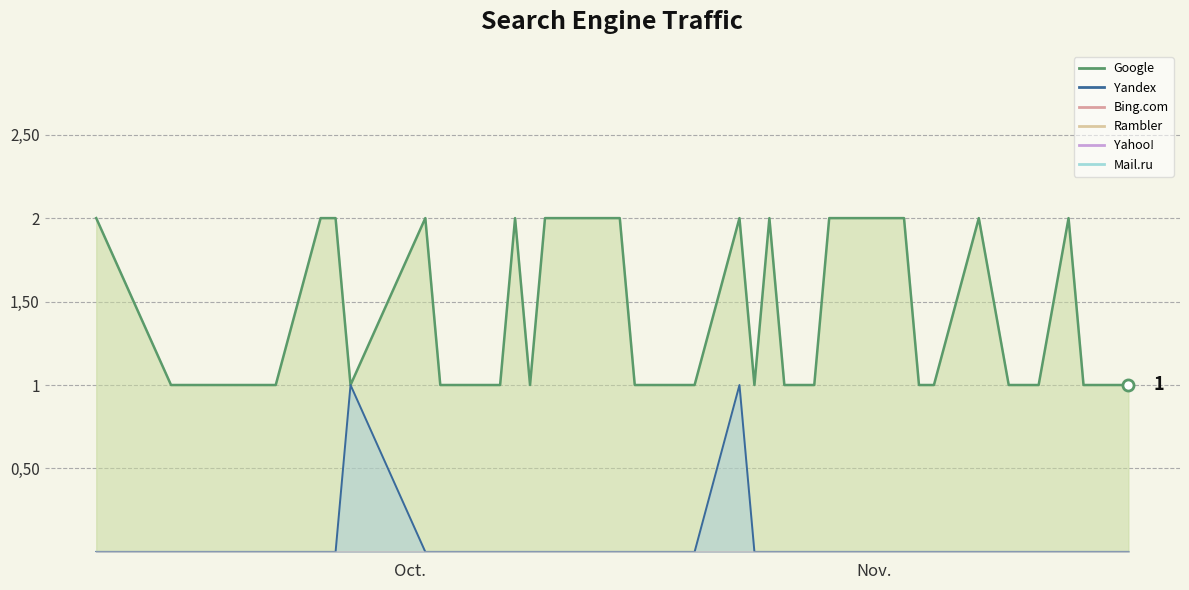

Reading left to right, transcribe all the data shown in this chart.

Yandex: 2020-09-10=0	2020-09-15=0	2020-09-17=0	2020-09-19=0	2020-09-21=0	2020-09-22=0	2020-09-25=0	2020-09-26=0	2020-09-27=1	2020-10-02=0	2020-10-03=0	2020-10-05=0	2020-10-06=0	2020-10-07=0	2020-10-08=0	2020-10-09=0	2020-10-10=0	2020-10-13=0	2020-10-15=0	2020-10-16=0	2020-10-20=0	2020-10-23=1	2020-10-24=0	2020-10-25=0	2020-10-26=0	2020-10-27=0	2020-10-28=0	2020-10-29=0	2020-10-30=0	2020-11-01=0	2020-11-03=0	2020-11-04=0	2020-11-05=0	2020-11-08=0	2020-11-10=0	2020-11-12=0	2020-11-14=0	2020-11-15=0	2020-11-16=0	2020-11-18=0
Google: 2020-09-10=2	2020-09-15=1	2020-09-17=1	2020-09-19=1	2020-09-21=1	2020-09-22=1	2020-09-25=2	2020-09-26=2	2020-09-27=1	2020-10-02=2	2020-10-03=1	2020-10-05=1	2020-10-06=1	2020-10-07=1	2020-10-08=2	2020-10-09=1	2020-10-10=2	2020-10-13=2	2020-10-15=2	2020-10-16=1	2020-10-20=1	2020-10-23=2	2020-10-24=1	2020-10-25=2	2020-10-26=1	2020-10-27=1	2020-10-28=1	2020-10-29=2	2020-10-30=2	2020-11-01=2	2020-11-03=2	2020-11-04=1	2020-11-05=1	2020-11-08=2	2020-11-10=1	2020-11-12=1	2020-11-14=2	2020-11-15=1	2020-11-16=1	2020-11-18=1
Bing.com: 2020-09-10=0	2020-09-15=0	2020-09-17=0	2020-09-19=0	2020-09-21=0	2020-09-22=0	2020-09-25=0	2020-09-26=0	2020-09-27=0	2020-10-02=0	2020-10-03=0	2020-10-05=0	2020-10-06=0	2020-10-07=0	2020-10-08=0	2020-10-09=0	2020-10-10=0	2020-10-13=0	2020-10-15=0	2020-10-16=0	2020-10-20=0	2020-10-23=0	2020-10-24=0	2020-10-25=0	2020-10-26=0	2020-10-27=0	2020-10-28=0	2020-10-29=0	2020-10-30=0	2020-11-01=0	2020-11-03=0	2020-11-04=0	2020-11-05=0	2020-11-08=0	2020-11-10=0	2020-11-12=0	2020-11-14=0	2020-11-15=0	2020-11-16=0	2020-11-18=0
Rambler: 2020-09-10=0	2020-09-15=0	2020-09-17=0	2020-09-19=0	2020-09-21=0	2020-09-22=0	2020-09-25=0	2020-09-26=0	2020-09-27=0	2020-10-02=0	2020-10-03=0	2020-10-05=0	2020-10-06=0	2020-10-07=0	2020-10-08=0	2020-10-09=0	2020-10-10=0	2020-10-13=0	2020-10-15=0	2020-10-16=0	2020-10-20=0	2020-10-23=0	2020-10-24=0	2020-10-25=0	2020-10-26=0	2020-10-27=0	2020-10-28=0	2020-10-29=0	2020-10-30=0	2020-11-01=0	2020-11-03=0	2020-11-04=0	2020-11-05=0	2020-11-08=0	2020-11-10=0	2020-11-12=0	2020-11-14=0	2020-11-15=0	2020-11-16=0	2020-11-18=0
Yahoo!: 2020-09-10=0	2020-09-15=0	2020-09-17=0	2020-09-19=0	2020-09-21=0	2020-09-22=0	2020-09-25=0	2020-09-26=0	2020-09-27=0	2020-10-02=0	2020-10-03=0	2020-10-05=0	2020-10-06=0	2020-10-07=0	2020-10-08=0	2020-10-09=0	2020-10-10=0	2020-10-13=0	2020-10-15=0	2020-10-16=0	2020-10-20=0	2020-10-23=0	2020-10-24=0	2020-10-25=0	2020-10-26=0	2020-10-27=0	2020-10-28=0	2020-10-29=0	2020-10-30=0	2020-11-01=0	2020-11-03=0	2020-11-04=0	2020-11-05=0	2020-11-08=0	2020-11-10=0	2020-11-12=0	2020-11-14=0	2020-11-15=0	2020-11-16=0	2020-11-18=0
Mail.ru: 2020-09-10=0	2020-09-15=0	2020-09-17=0	2020-09-19=0	2020-09-21=0	2020-09-22=0	2020-09-25=0	2020-09-26=0	2020-09-27=0	2020-10-02=0	2020-10-03=0	2020-10-05=0	2020-10-06=0	2020-10-07=0	2020-10-08=0	2020-10-09=0	2020-10-10=0	2020-10-13=0	2020-10-15=0	2020-10-16=0	2020-10-20=0	2020-10-23=0	2020-10-24=0	2020-10-25=0	2020-10-26=0	2020-10-27=0	2020-10-28=0	2020-10-29=0	2020-10-30=0	2020-11-01=0	2020-11-03=0	2020-11-04=0	2020-11-05=0	2020-11-08=0	2020-11-10=0	2020-11-12=0	2020-11-14=0	2020-11-15=0	2020-11-16=0	2020-11-18=0